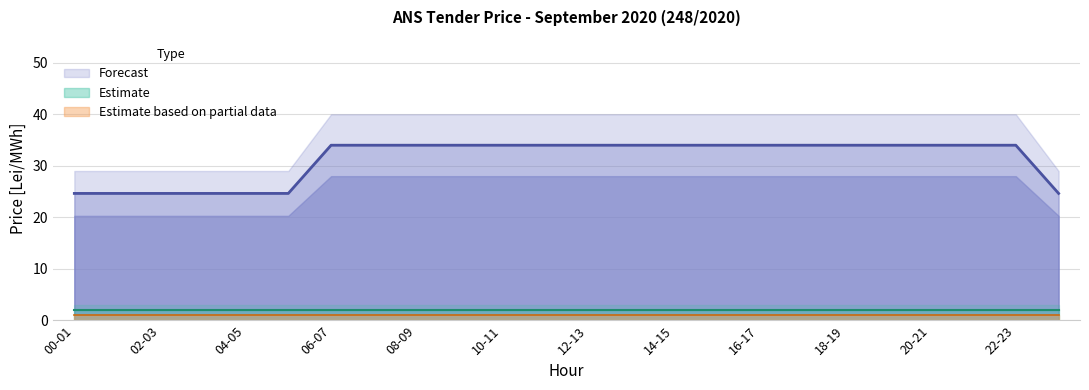

At which category is the sum across all series the highest?

06-07